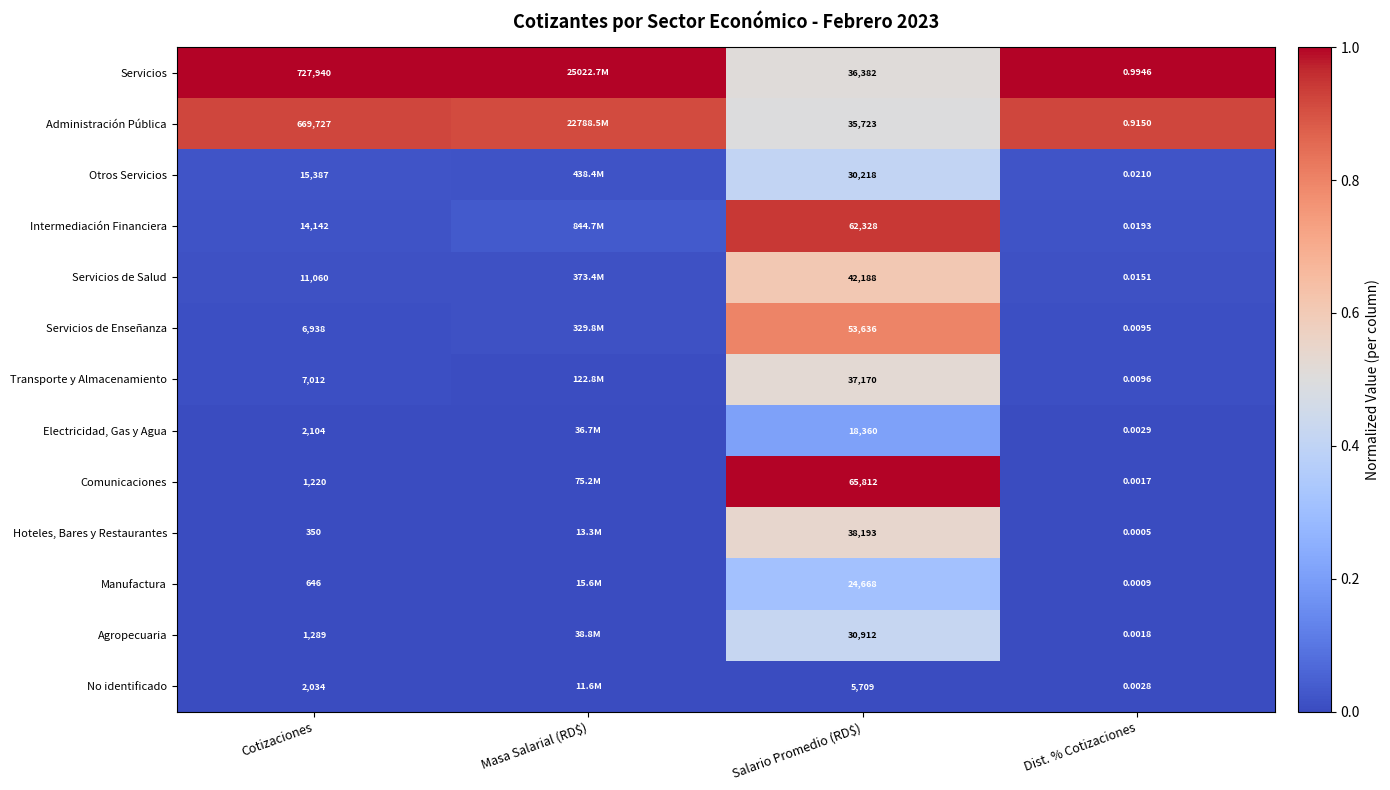

At Dist. % Cotizaciones, list the series in order from smallest to largest.

Hoteles, Bares y Restaurantes, Manufactura, Comunicaciones, Agropecuaria, No identificado, Electricidad, Gas y Agua, Servicios de Enseñanza, Transporte y Almacenamiento, Servicios de Salud, Intermediación Financiera, Otros Servicios, Administración Pública, Servicios